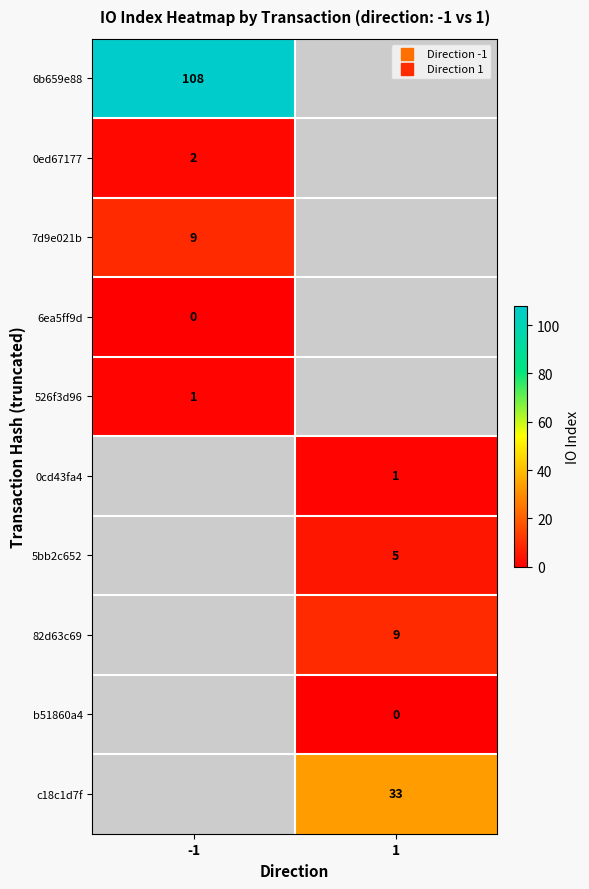

The 0ed67177 series shows 2 at -1. True or false?

True